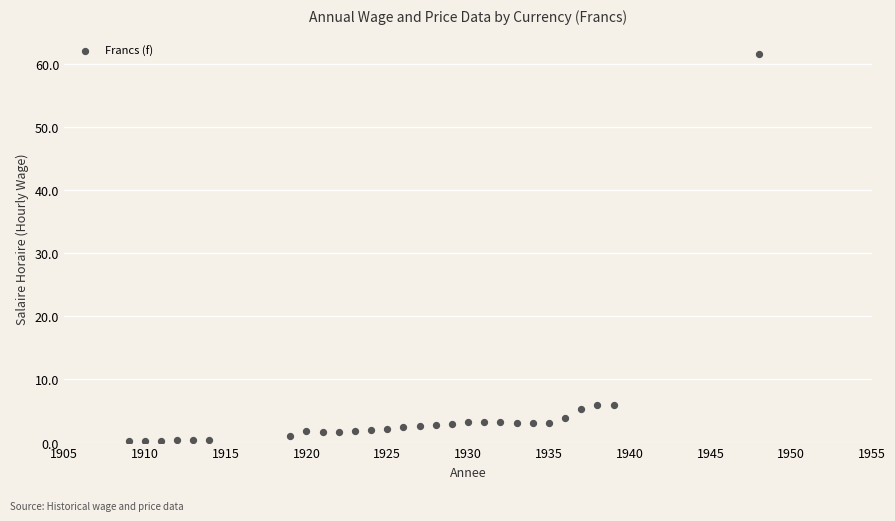

What is the range of X values (max minus min)?

39.0